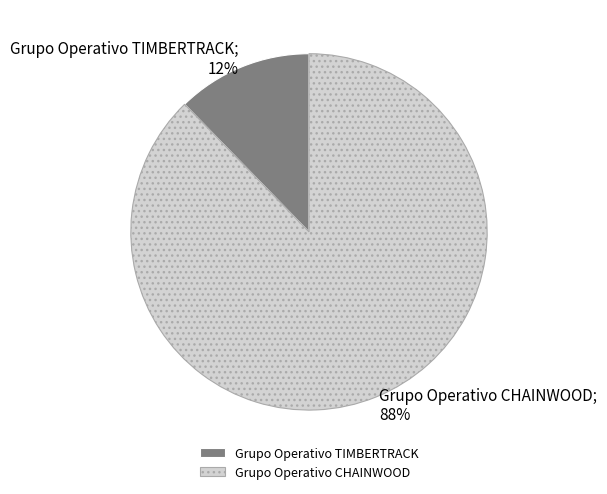

Which has a higher value, Grupo Operativo CHAINWOOD or Grupo Operativo TIMBERTRACK?

Grupo Operativo CHAINWOOD